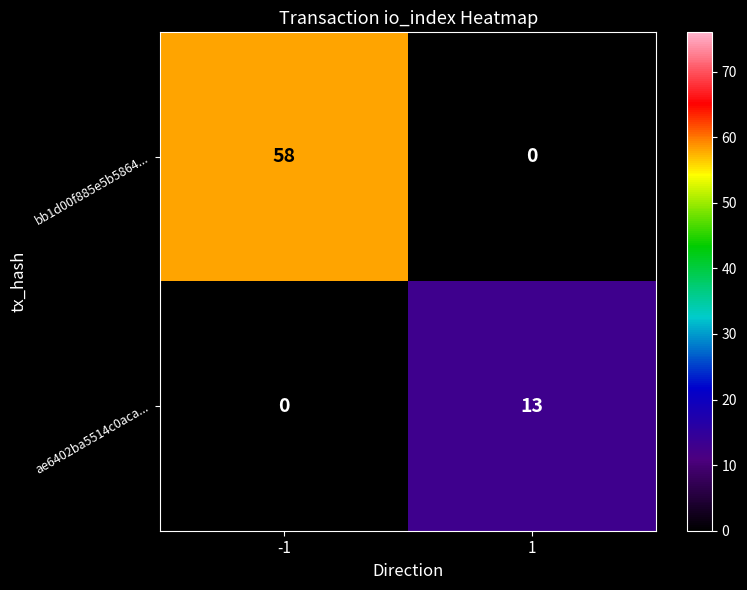

What is the total value across all series at 1?

13